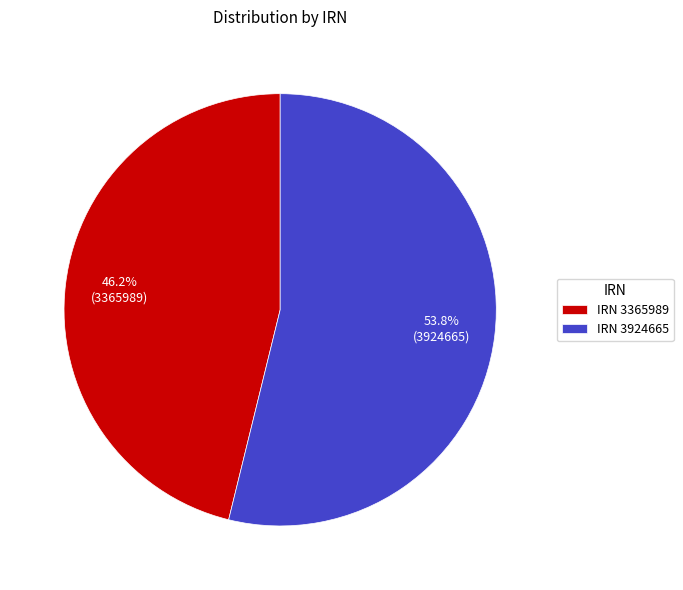

Is there a majority slice in this chart?

Yes